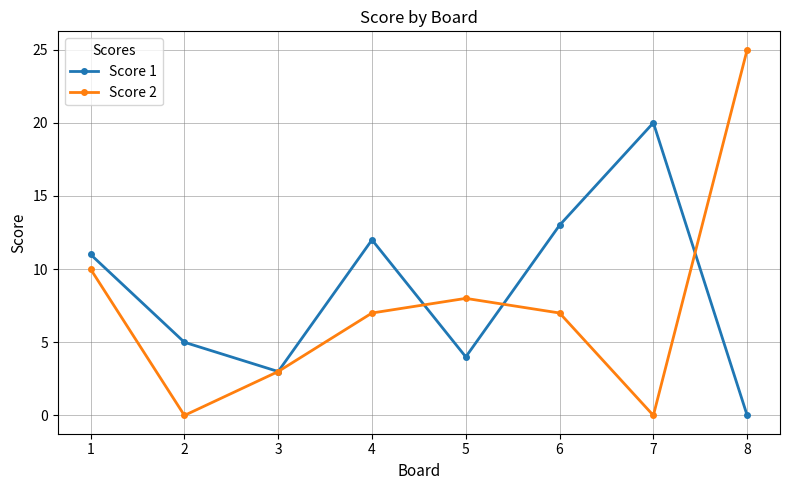

How many values in the Score 1 series are below 11?

4